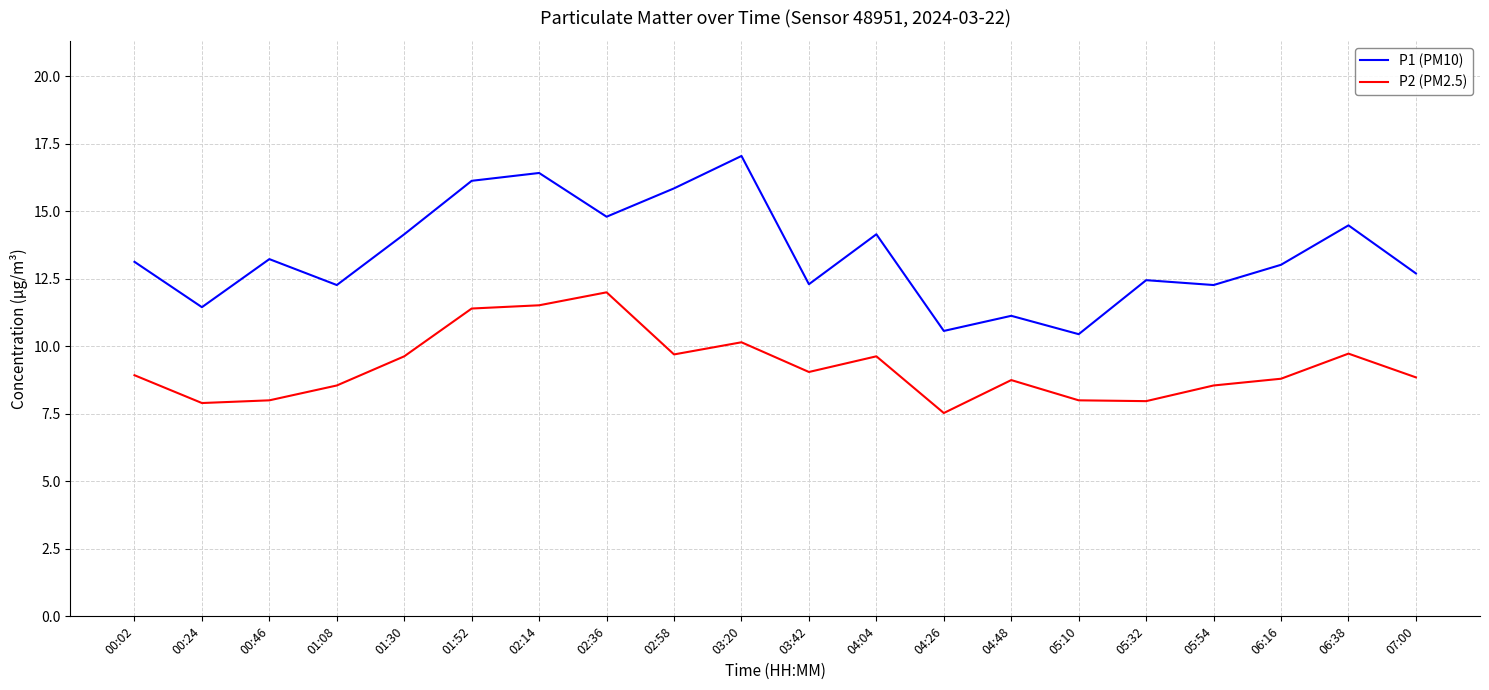

Read the P2 (PM2.5) value at 04:26.

7.5